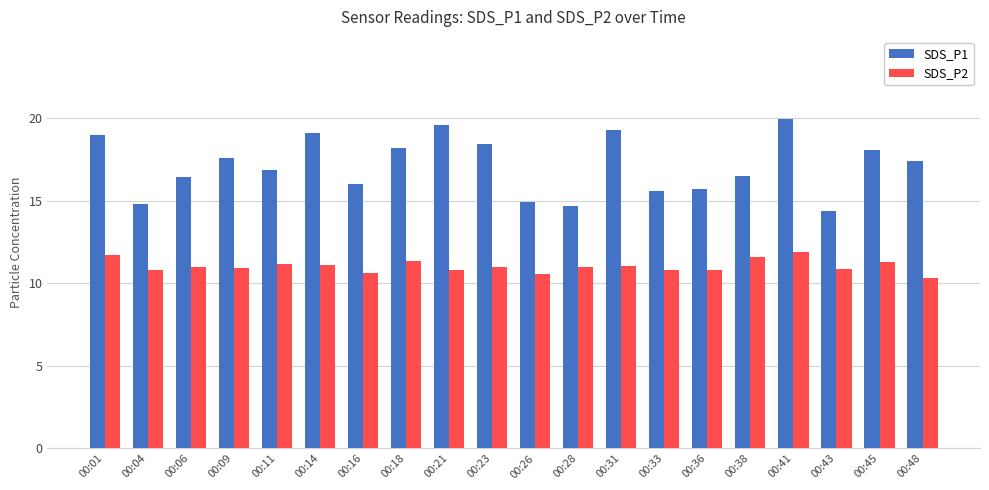

What is the value of the SDS_P1 bar at the 4th from the left?

17.6